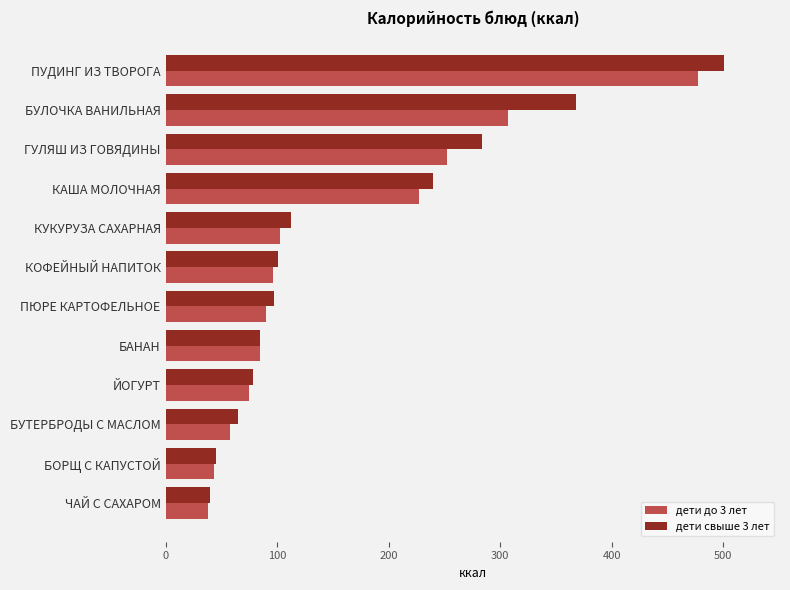

What are all the series names shown in the legend?

дети до 3 лет, дети свыше 3 лет